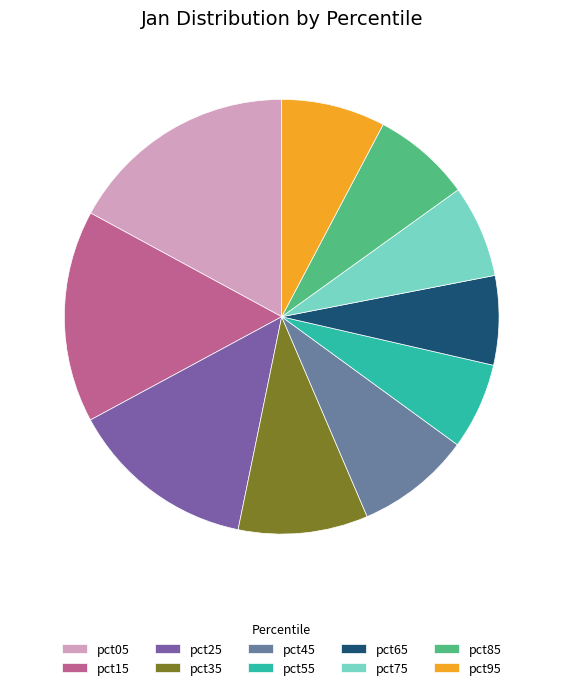

Does pct65 represent more than half of the total?

No